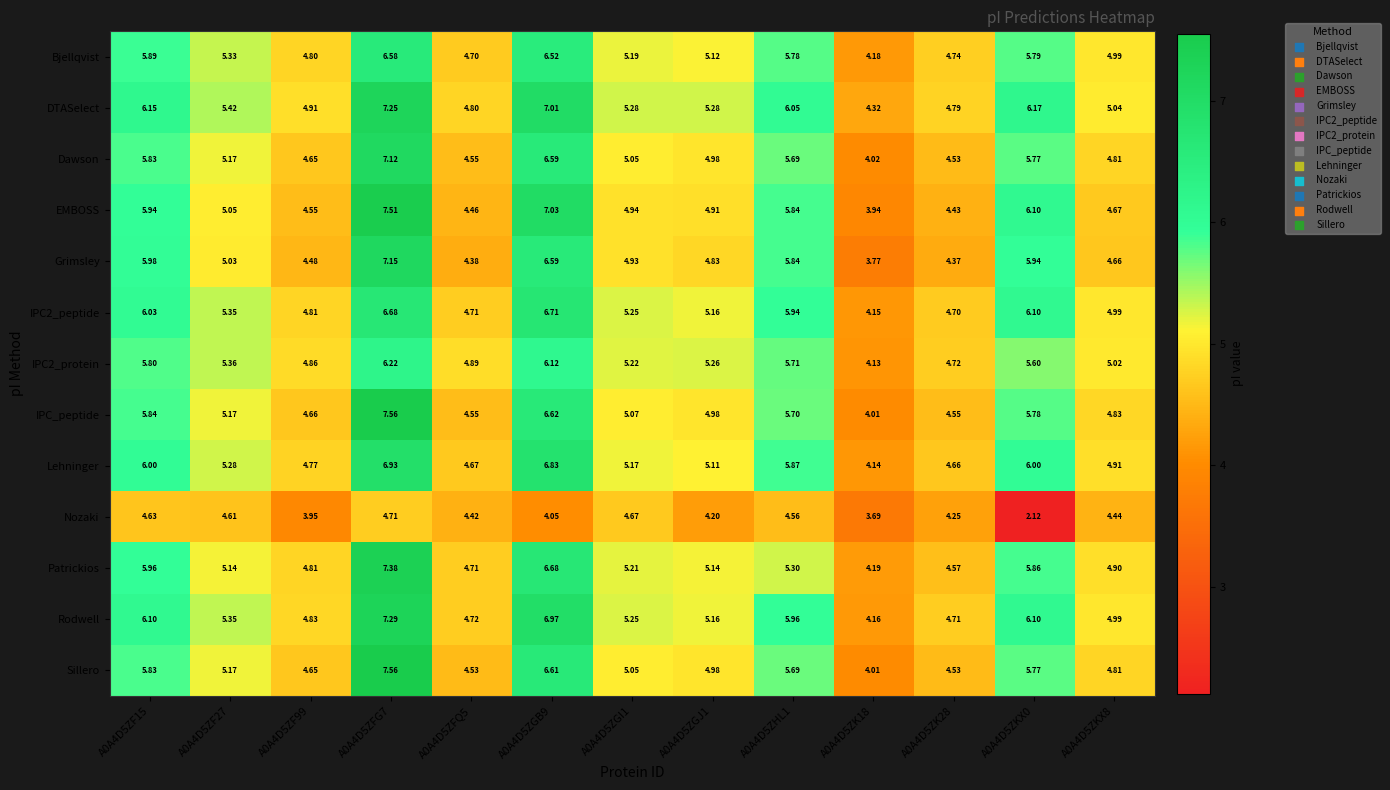

Is the value of IPC2_peptide at A0A4D5ZK28 greater than the value of Lehninger at A0A4D5ZF15?

No